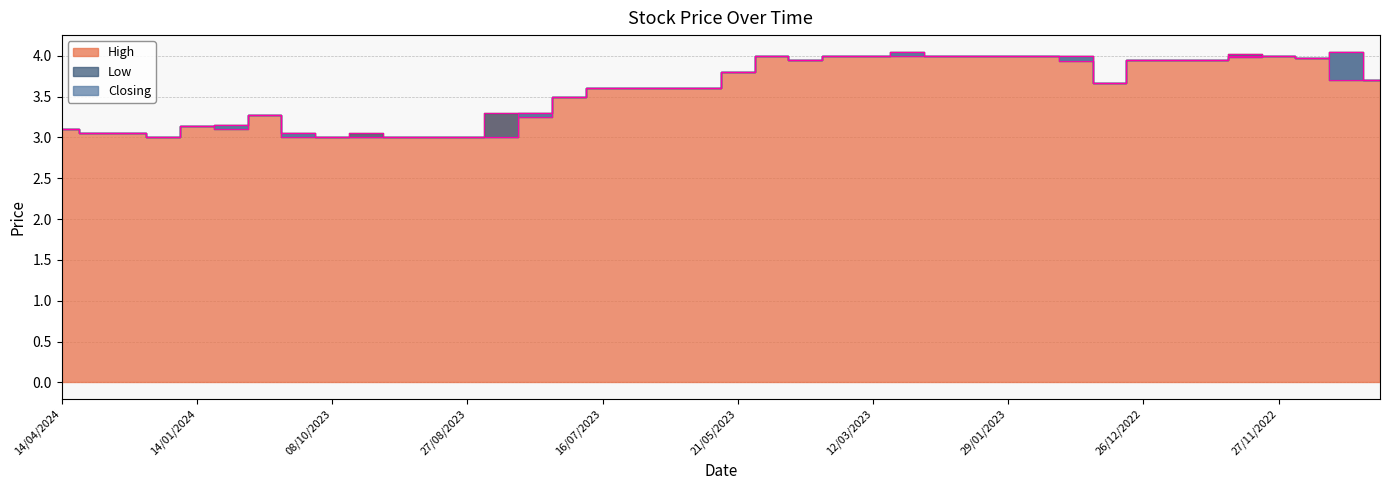

Which series has the widest spread of values?

High